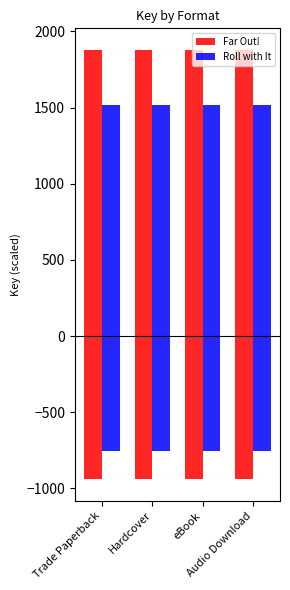

Which series has the largest total across all categories?

Far Out!